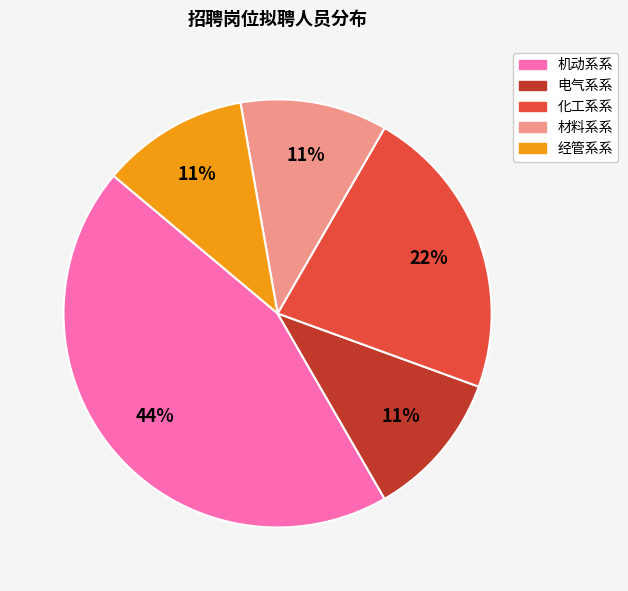

To the nearest percent, what is the average slice percentage?

20%